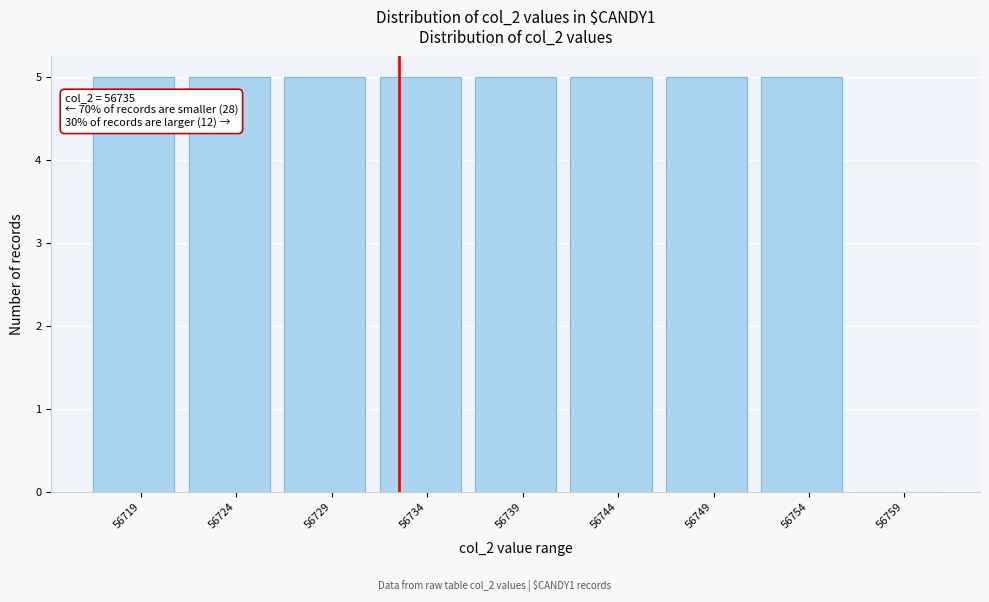

Reading right to left, transcribe all the data shown in this chart.

56759=0	56754=5	56749=5	56744=5	56739=5	56734=5	56729=5	56724=5	56719=5